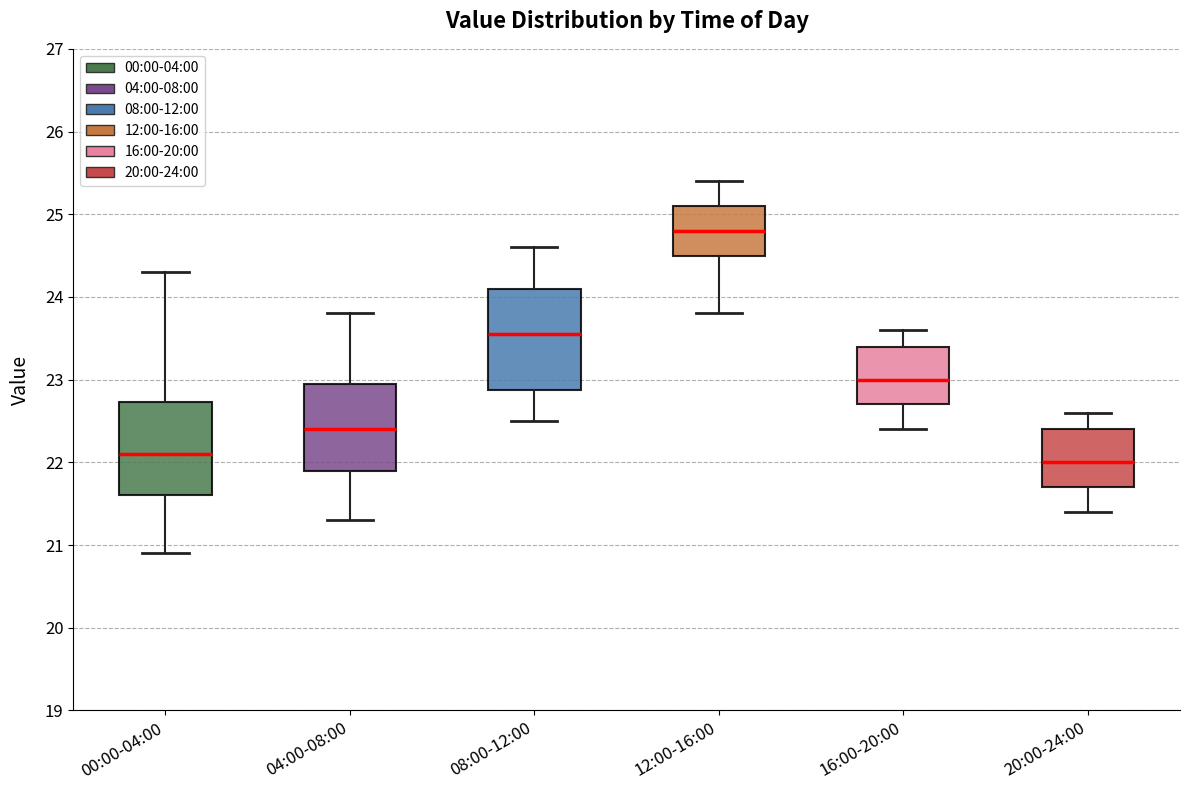

Where does the lower whisker of the box for 20:00-24:00 end on the y-axis? The values are not printed on the chart, so give them approximately, as read against the axis.

21.4